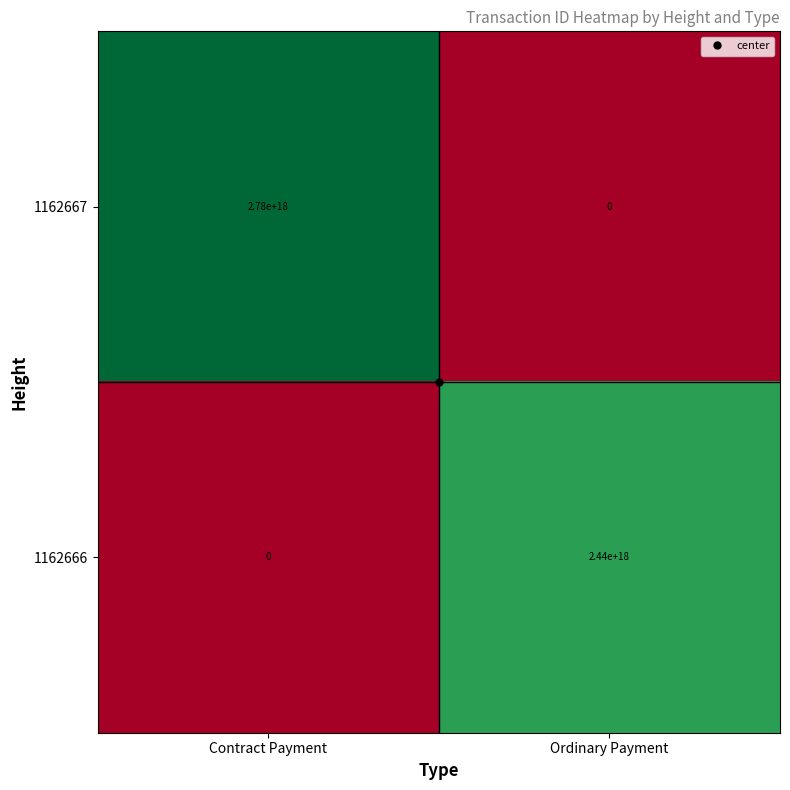

Which category has the highest value in the 1162667 series?

Contract Payment